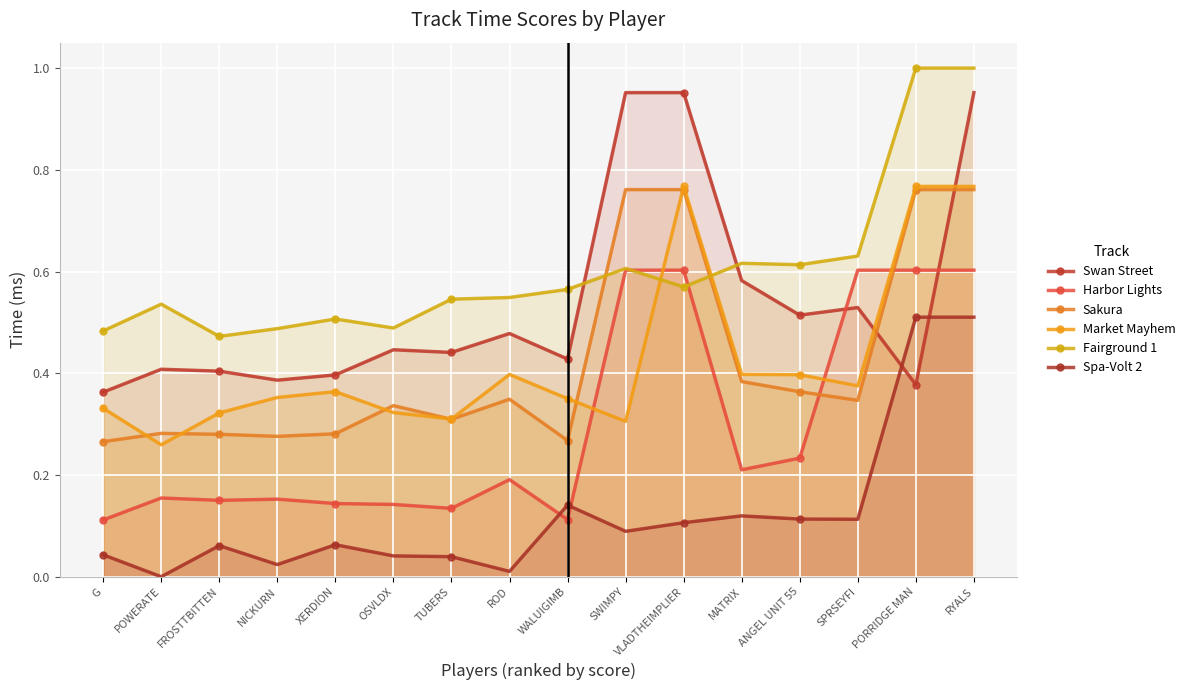

Which series changed the most between POWERATE and PORRIDGE MAN?

Spa-Volt 2